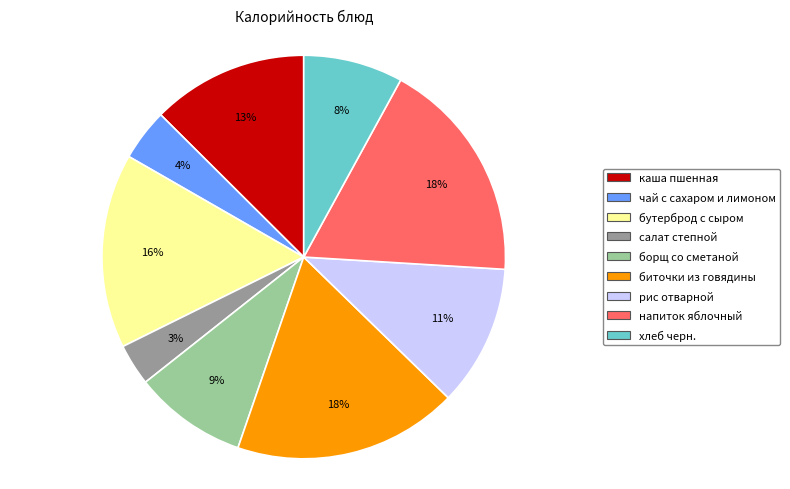

How many slices are in this pie chart?

9